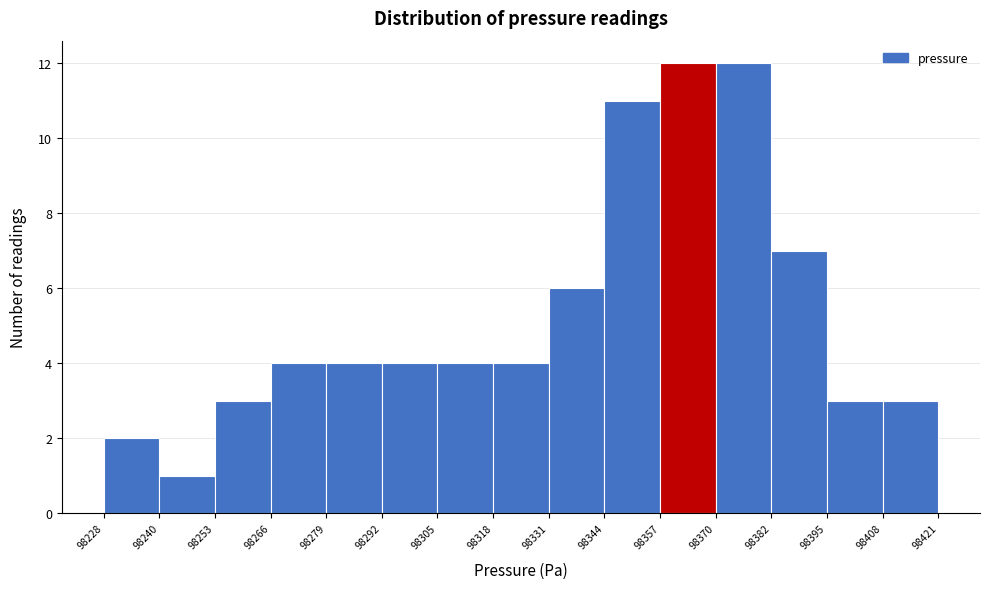

Reading left to right, list every bar in this chart as the range it spans on the x-axis followed by its height. The values are not printed on the chart, so give them approximately, as read against the axis.

98228 to 98240: 2
98240 to 98253: 1
98253 to 98266: 3
98266 to 98279: 4
98279 to 98292: 4
98292 to 98305: 4
98305 to 98318: 4
98318 to 98331: 4
98331 to 98344: 6
98344 to 98357: 11
98357 to 98370: 12
98370 to 98382: 12
98382 to 98395: 7
98395 to 98408: 3
98408 to 98421: 3